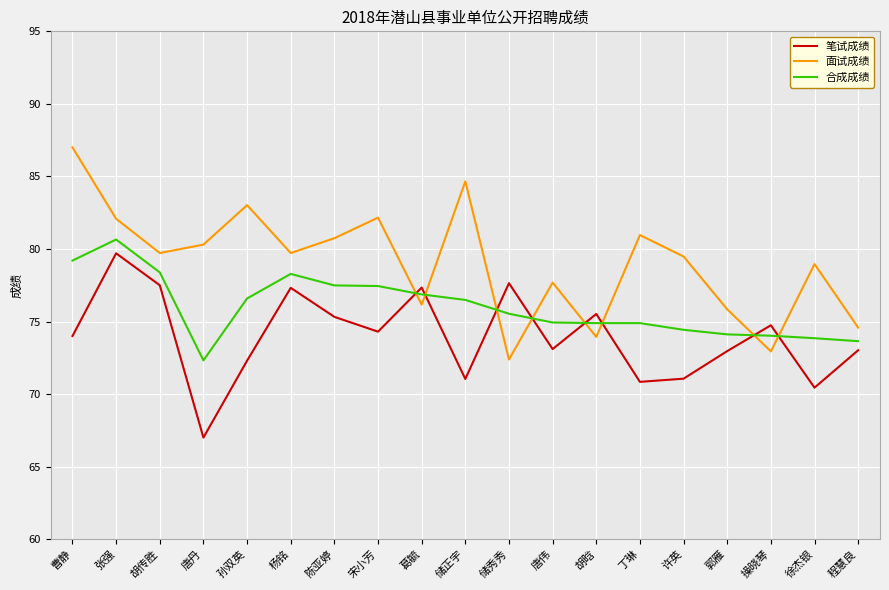

What is the lowest value of the 合成成绩 series?

72.3